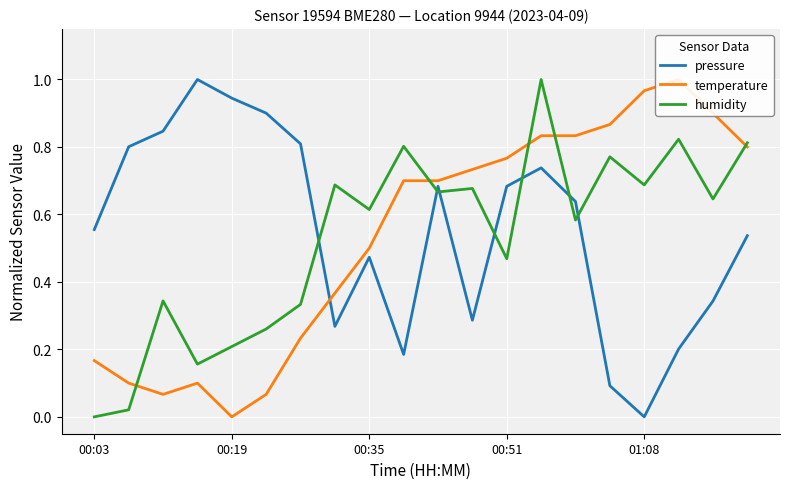

What is the highest value of the humidity series?

1.0